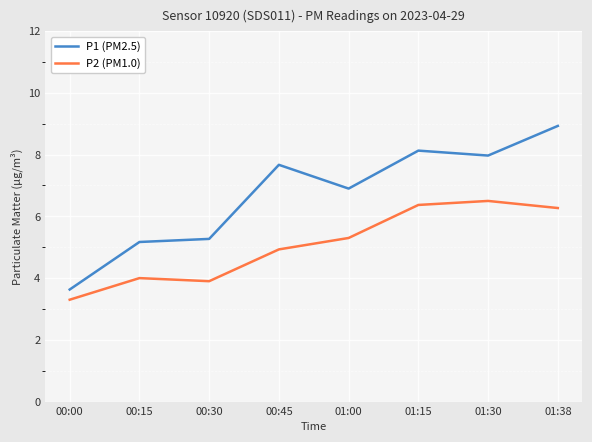

List the labels in order of P1 (PM2.5) value, smallest first.

00:00, 00:15, 00:30, 01:00, 00:45, 01:30, 01:15, 01:38